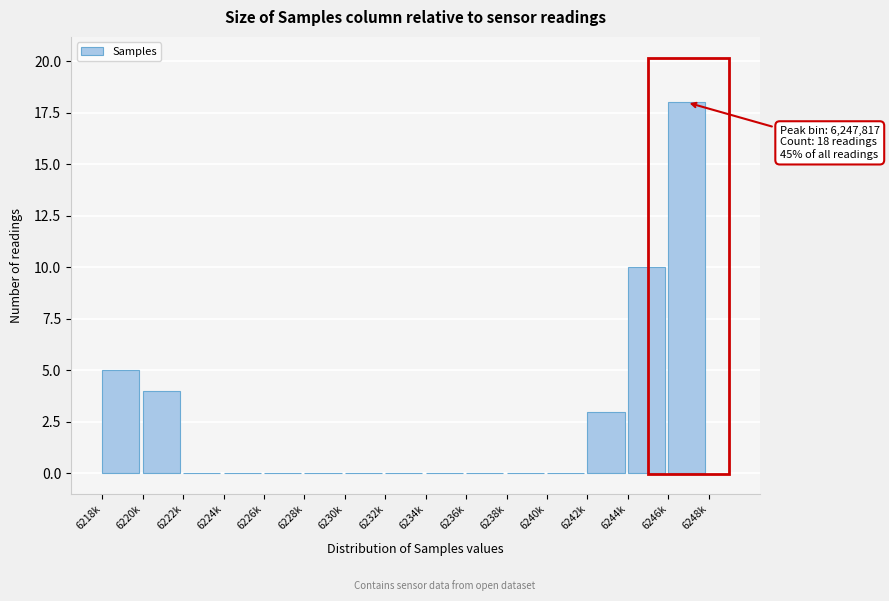

Reading left to right, what are all the values shown in this chart?

6218k=5	6220k=4	6222k=0	6224k=0	6226k=0	6228k=0	6230k=0	6232k=0	6234k=0	6236k=0	6238k=0	6240k=0	6242k=3	6244k=10	6246k=18